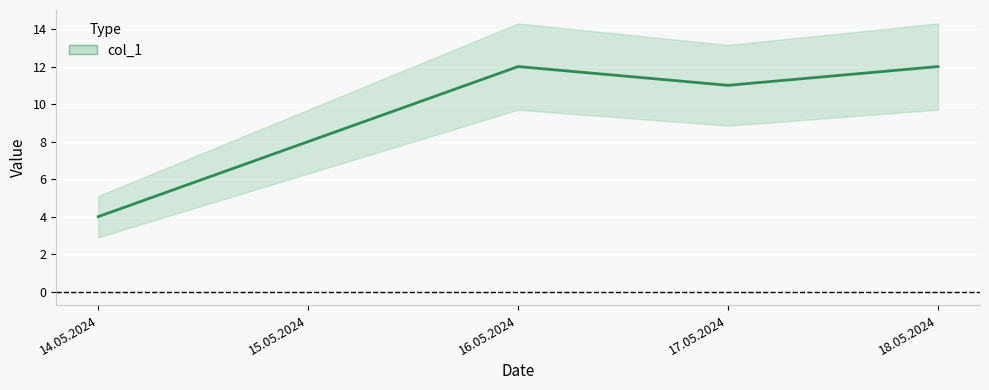

What is the difference between the maximum and second lowest values?

4